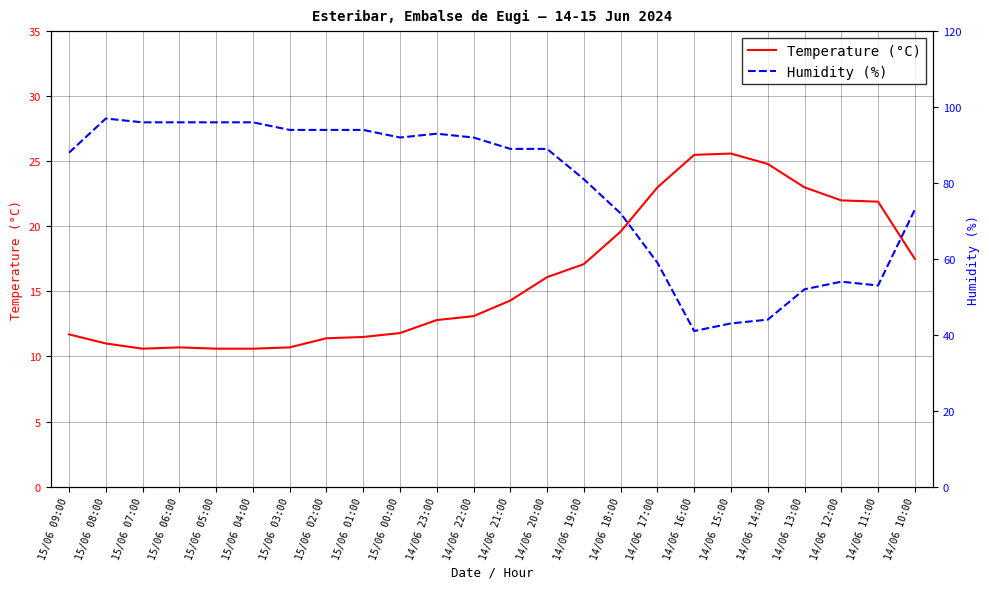

Which series has the largest total across all categories?

Humidity (%)